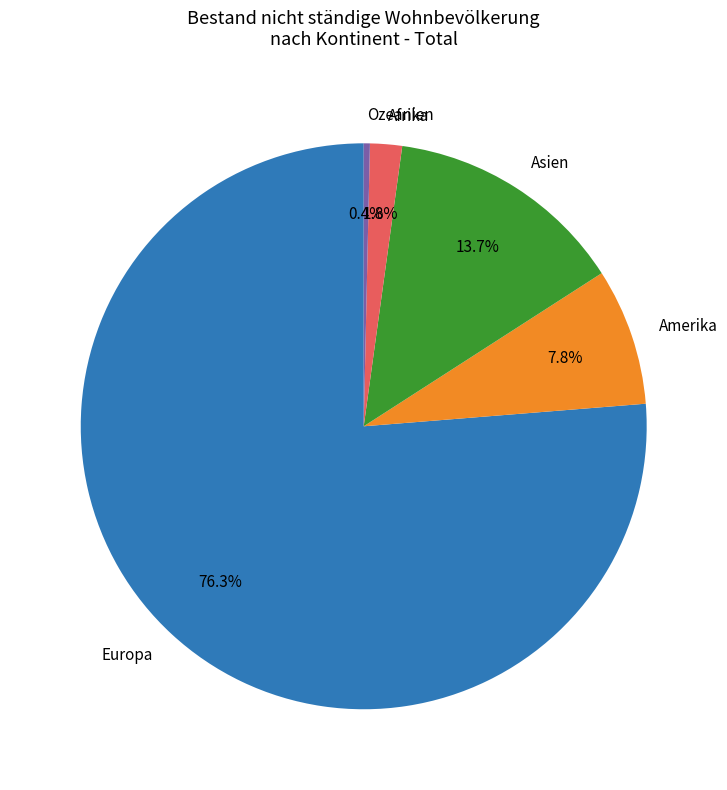

What is the ratio of the value at Amerika to the value at Afrika?

4.3